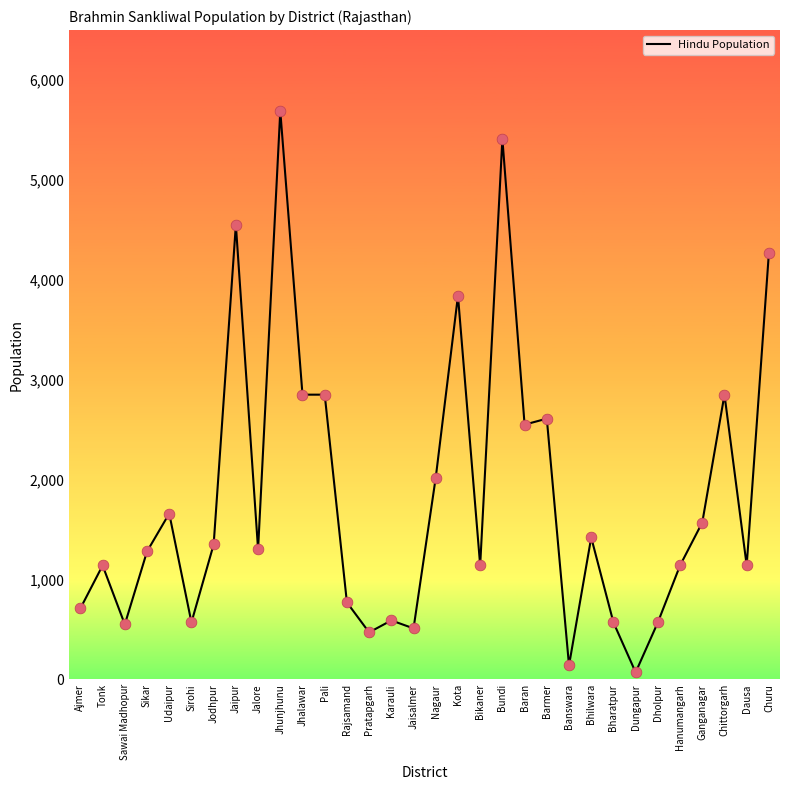

What is the ratio of the value at Sirohi to the value at Churu?

0.1